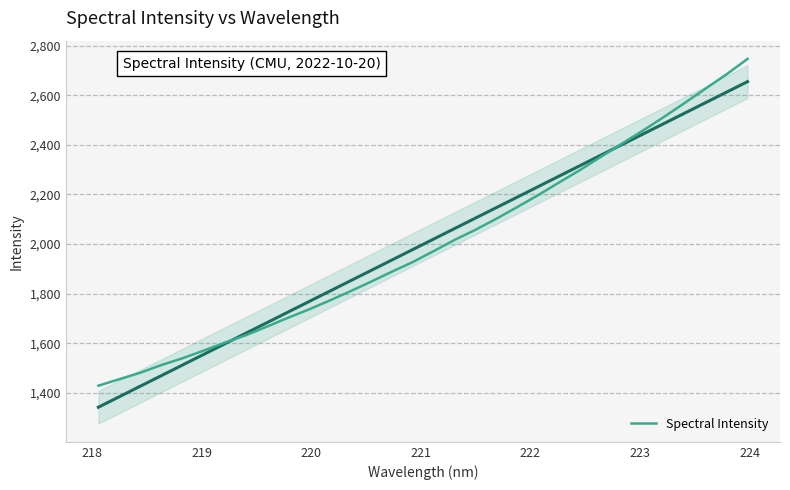

What is the minimum value for Spectral Intensity?

1428.6